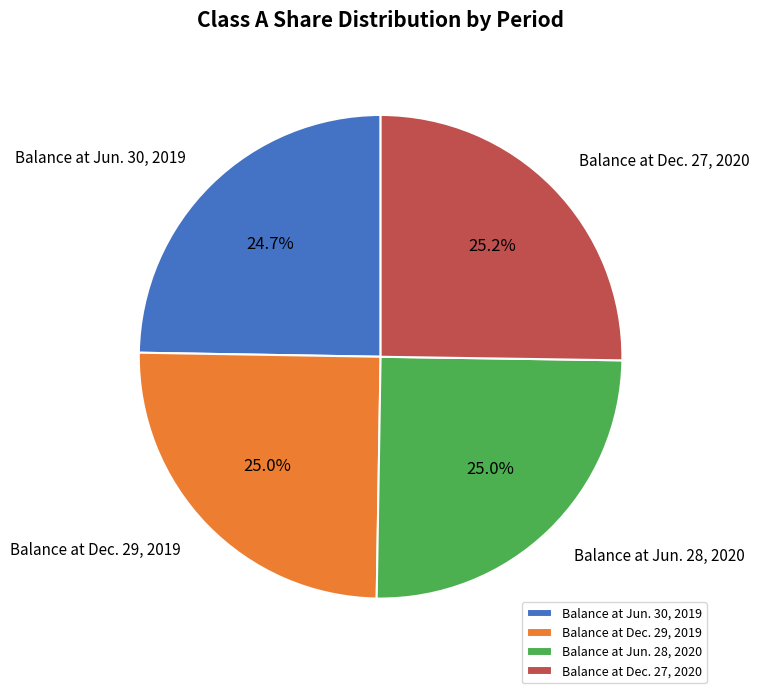

How much of the chart is everything except Balance at Jun. 28, 2020?

75.0%